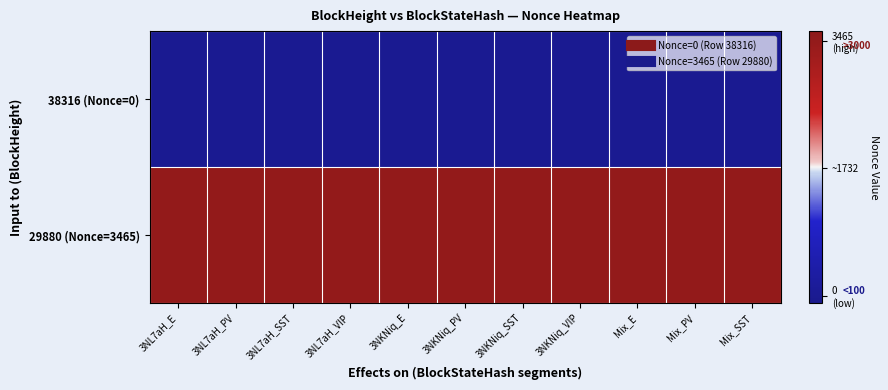

Reading right to left, what are all the values shown in this chart?

38316 (Nonce=0): Mix_SST=0	Mix_PV=0	Mix_E=0	3NKNiq_VIP=0	3NKNiq_SST=0	3NKNiq_PV=0	3NKNiq_E=0	3NL7aH_VIP=0	3NL7aH_SST=0	3NL7aH_PV=0	3NL7aH_E=0
29880 (Nonce=3465): Mix_SST=3465	Mix_PV=3465	Mix_E=3465	3NKNiq_VIP=3465	3NKNiq_SST=3465	3NKNiq_PV=3465	3NKNiq_E=3465	3NL7aH_VIP=3465	3NL7aH_SST=3465	3NL7aH_PV=3465	3NL7aH_E=3465